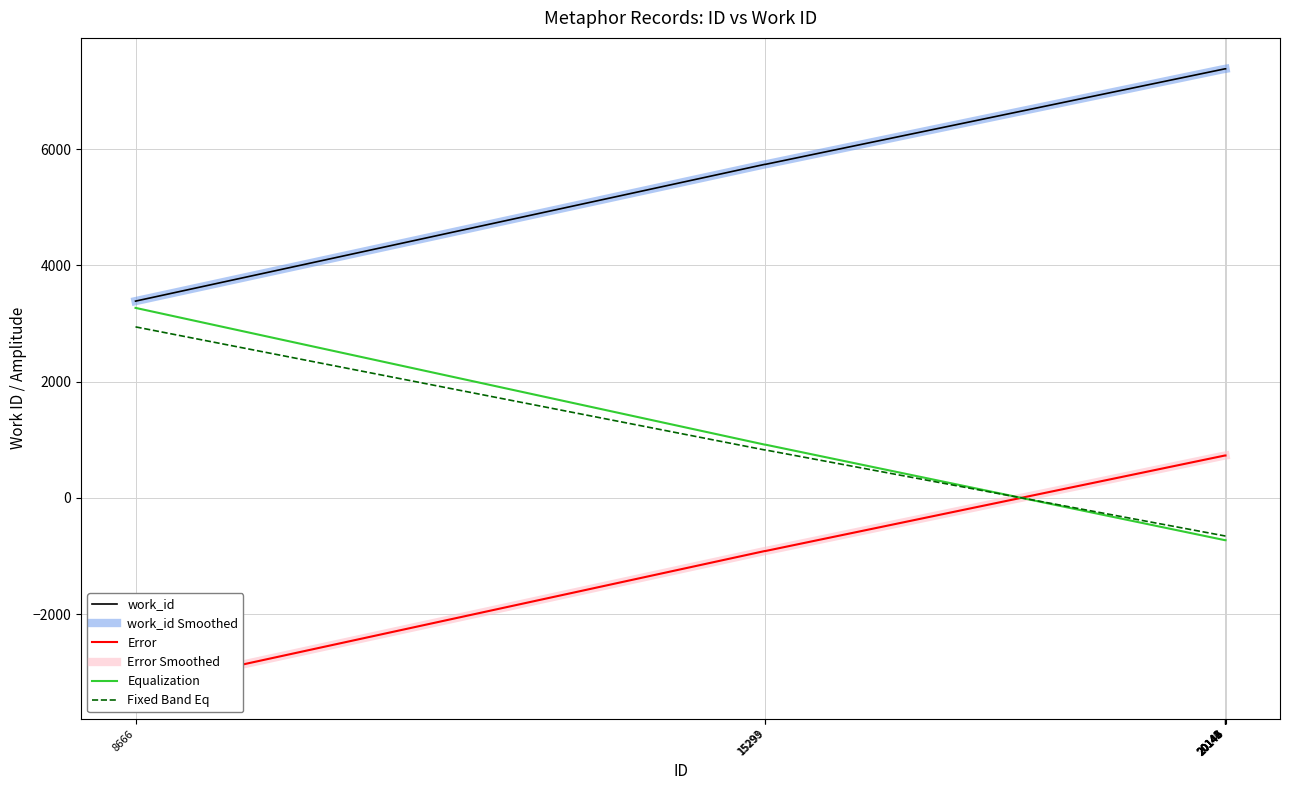

What is the difference between the maximum and minimum values?

3997